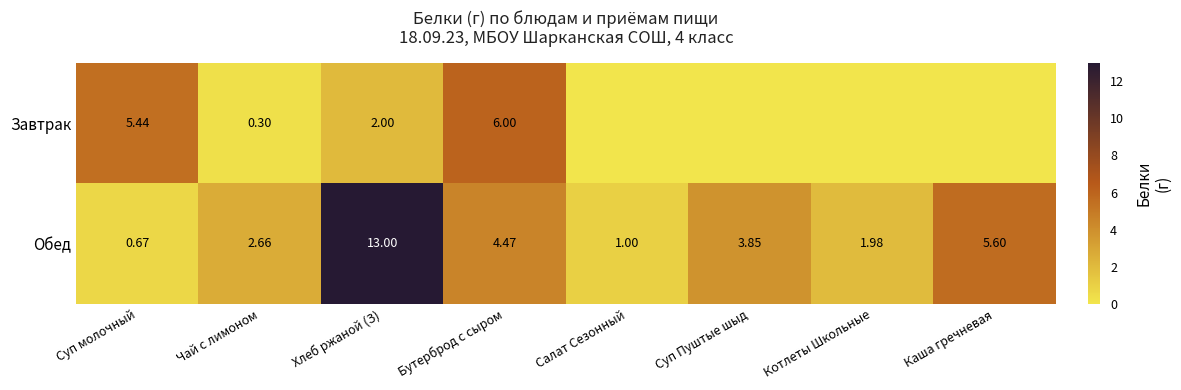

Is it true that Обед equals 8.2 at Каша гречневая?

False